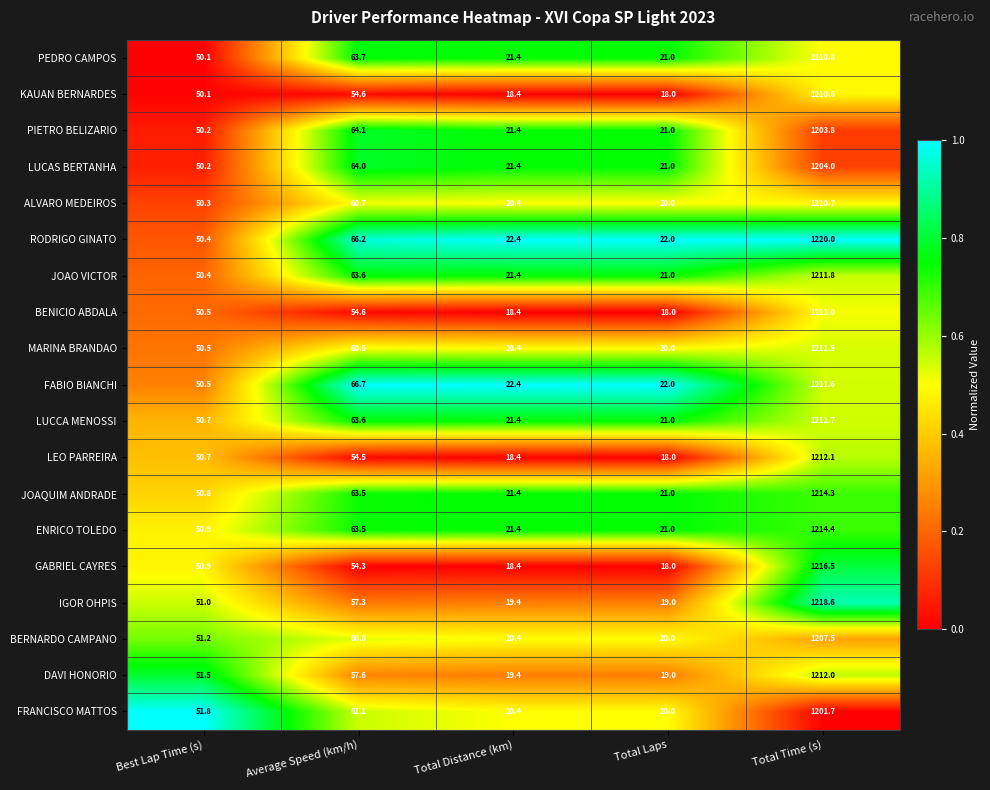

The value of JOAQUIM ANDRADE at Total Distance (km) is 30.6. True or false?

False